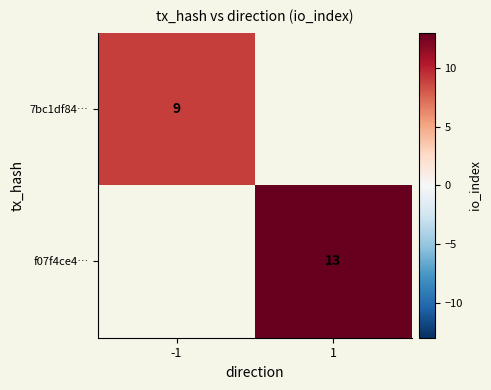

What is the minimum value shown in the chart?

9.0